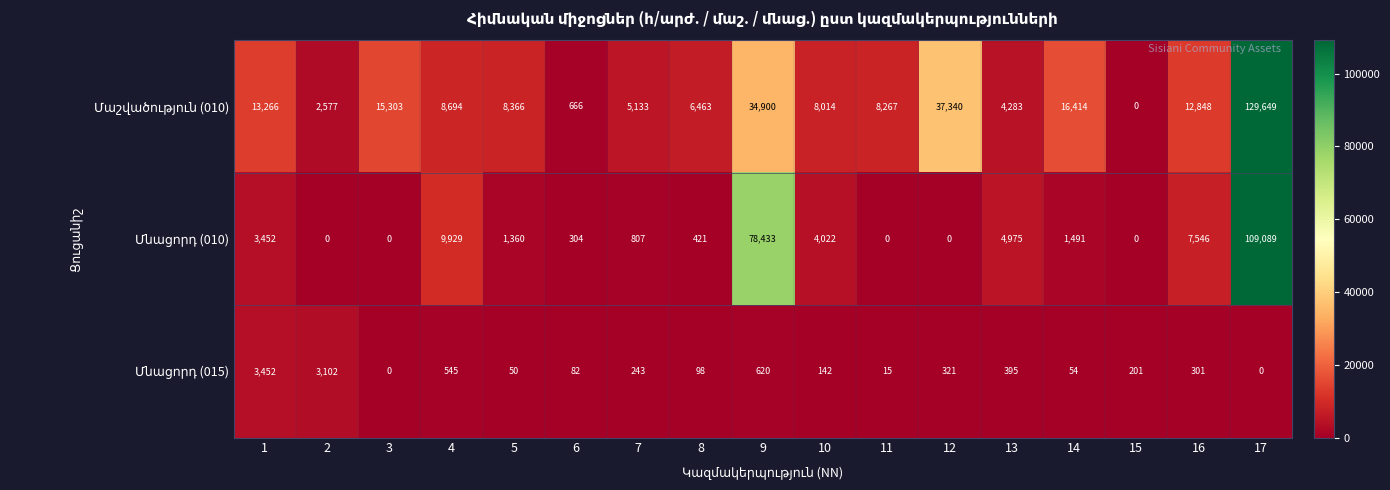

What is the greatest value displayed?

129649